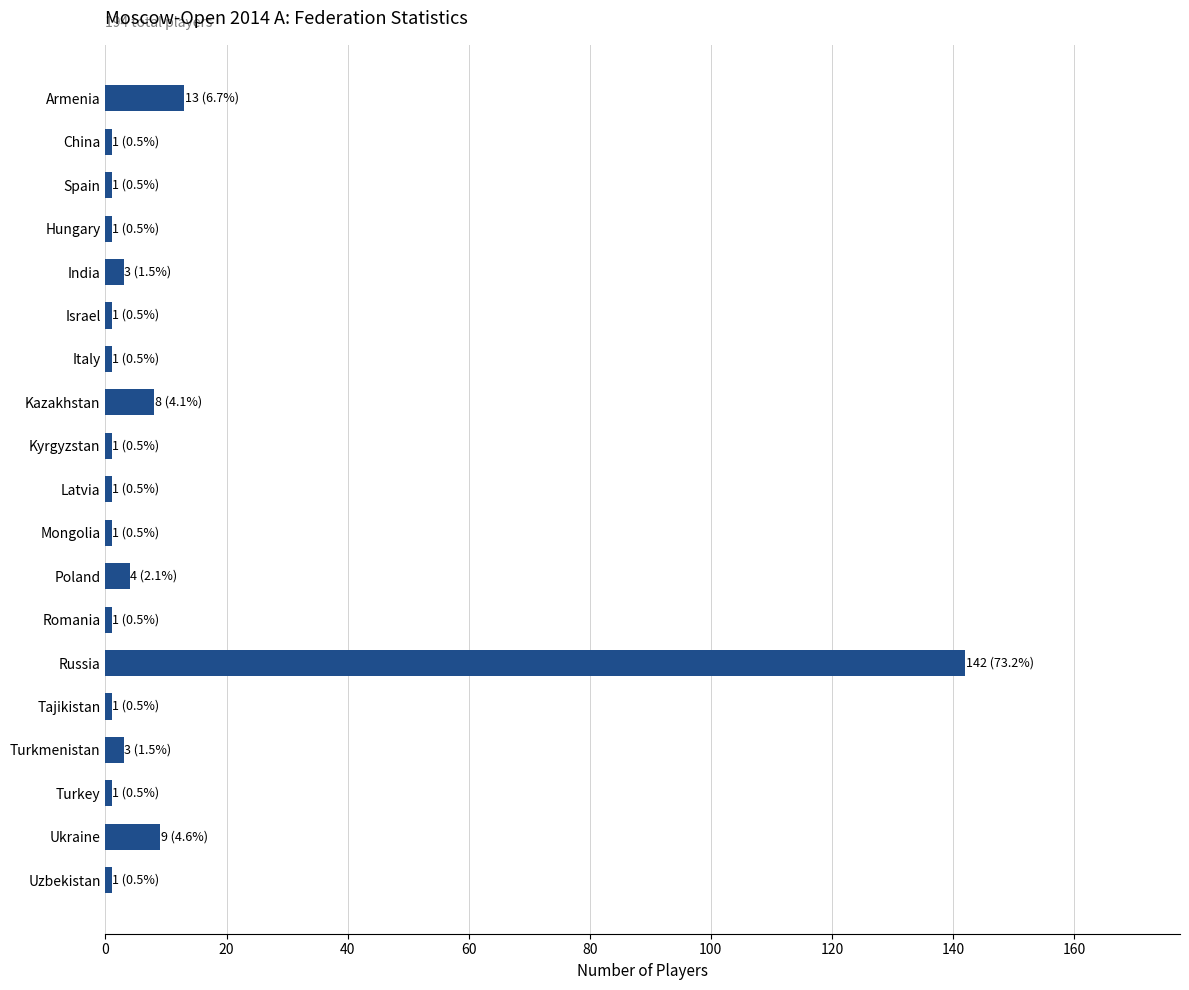

Count the number of data series in this chart.

1